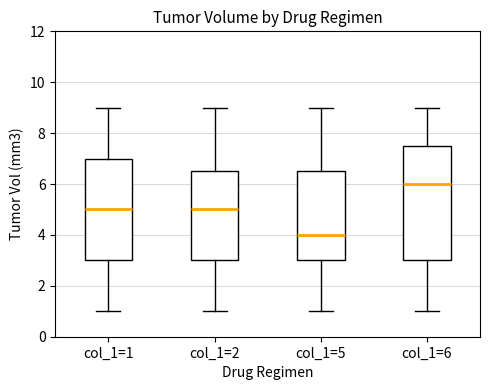

Comparing the boxes themselves (not the whiskers), which one is the tallest?

col_1=6